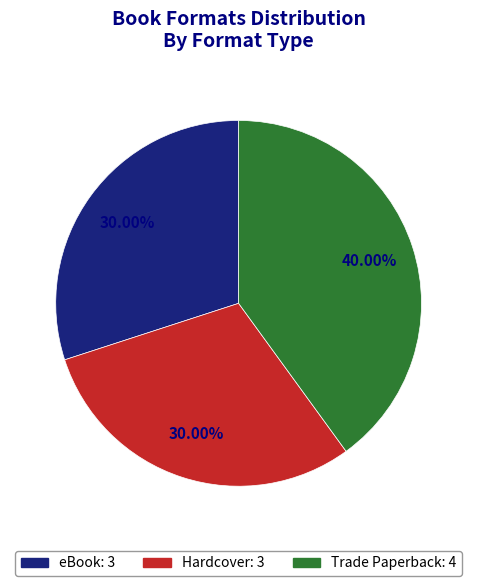

To the nearest percent, what is the combined percentage of Trade Paperback and eBook?

70%